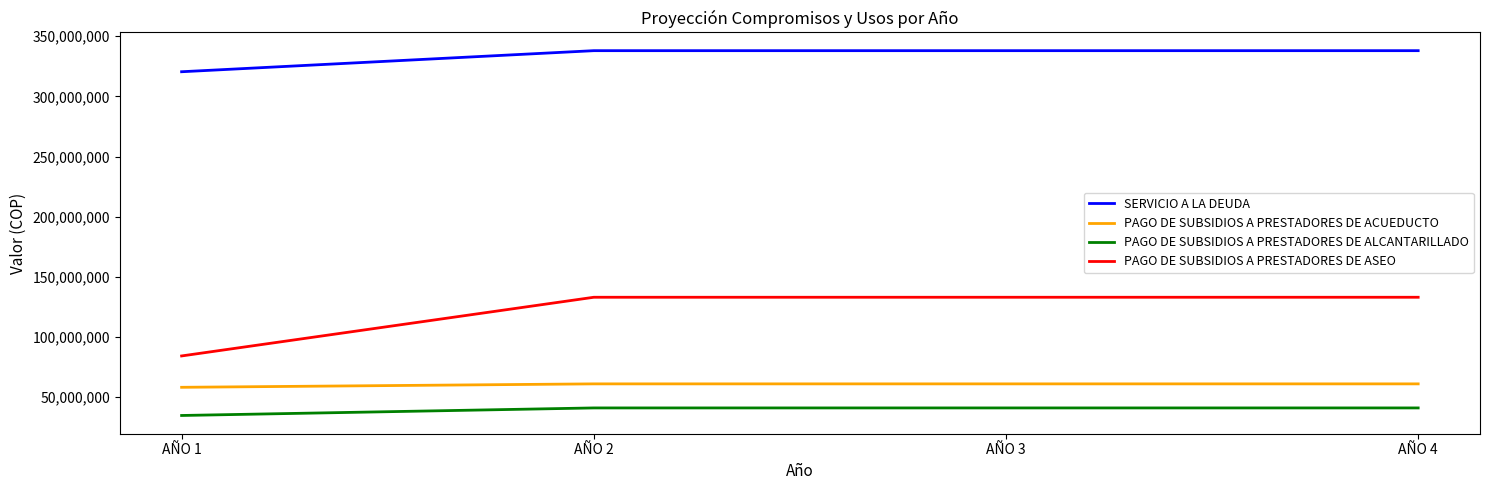

At how many categories does at least one series exceed 170044453?

4